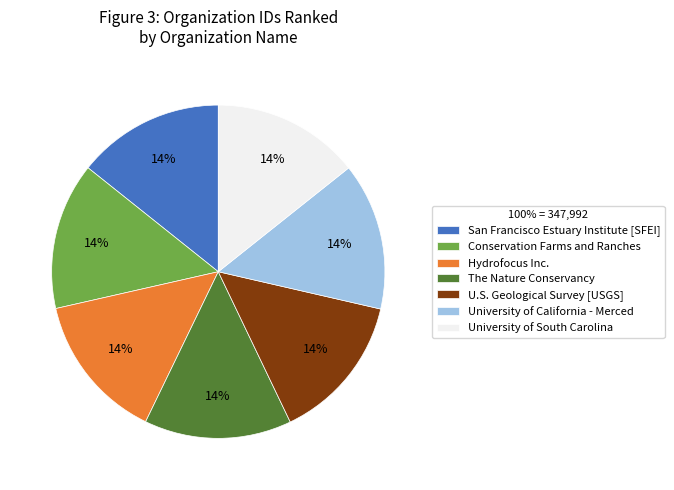

How many segments does this pie chart have?

7